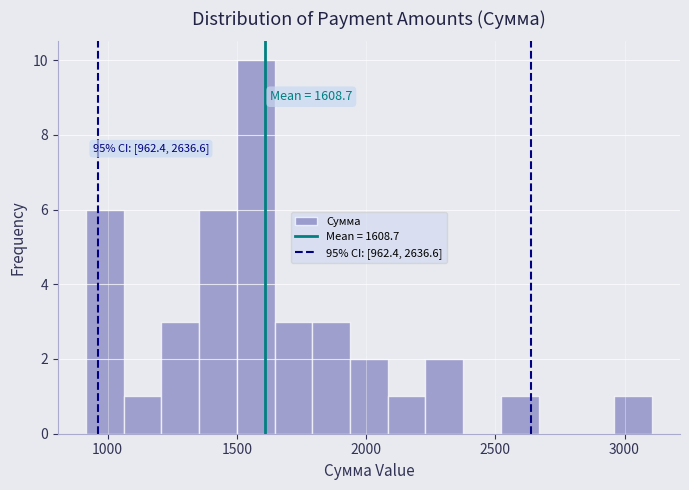

Read against the x-axis, roughly where is the centre of the tallest bar?

1550